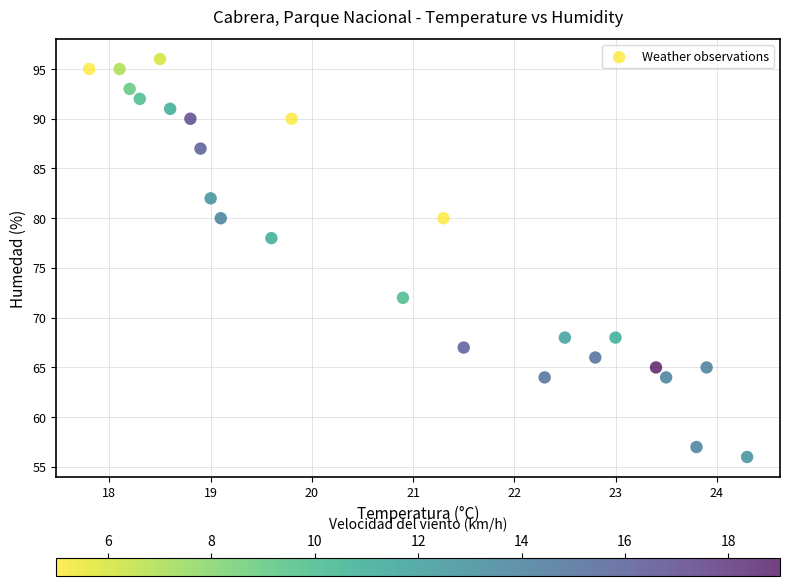

What Y value in the scatter plot is closest to 76?

78